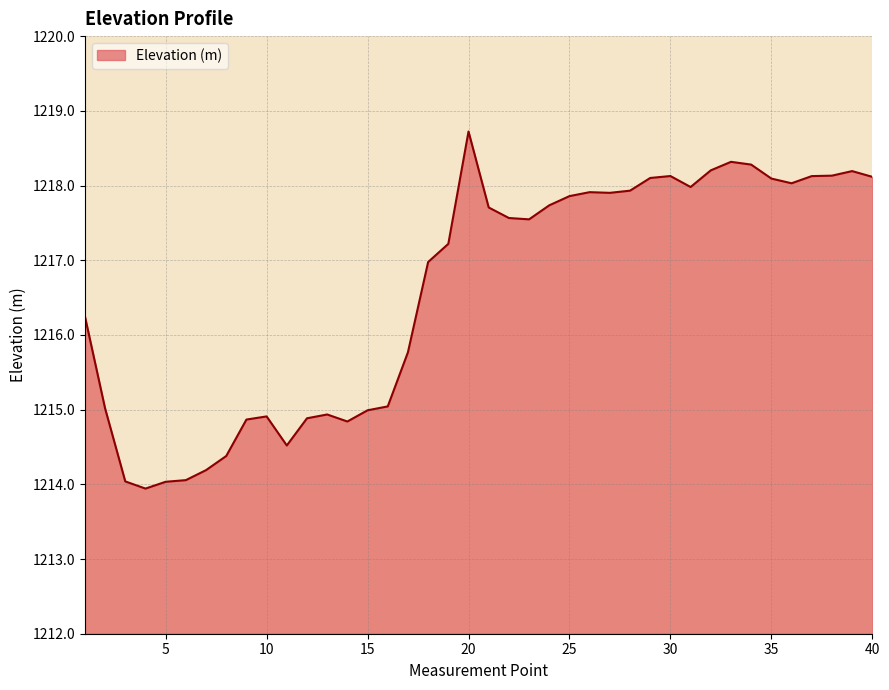

True or false: there are more than 2 points higher than both neighbors.

True